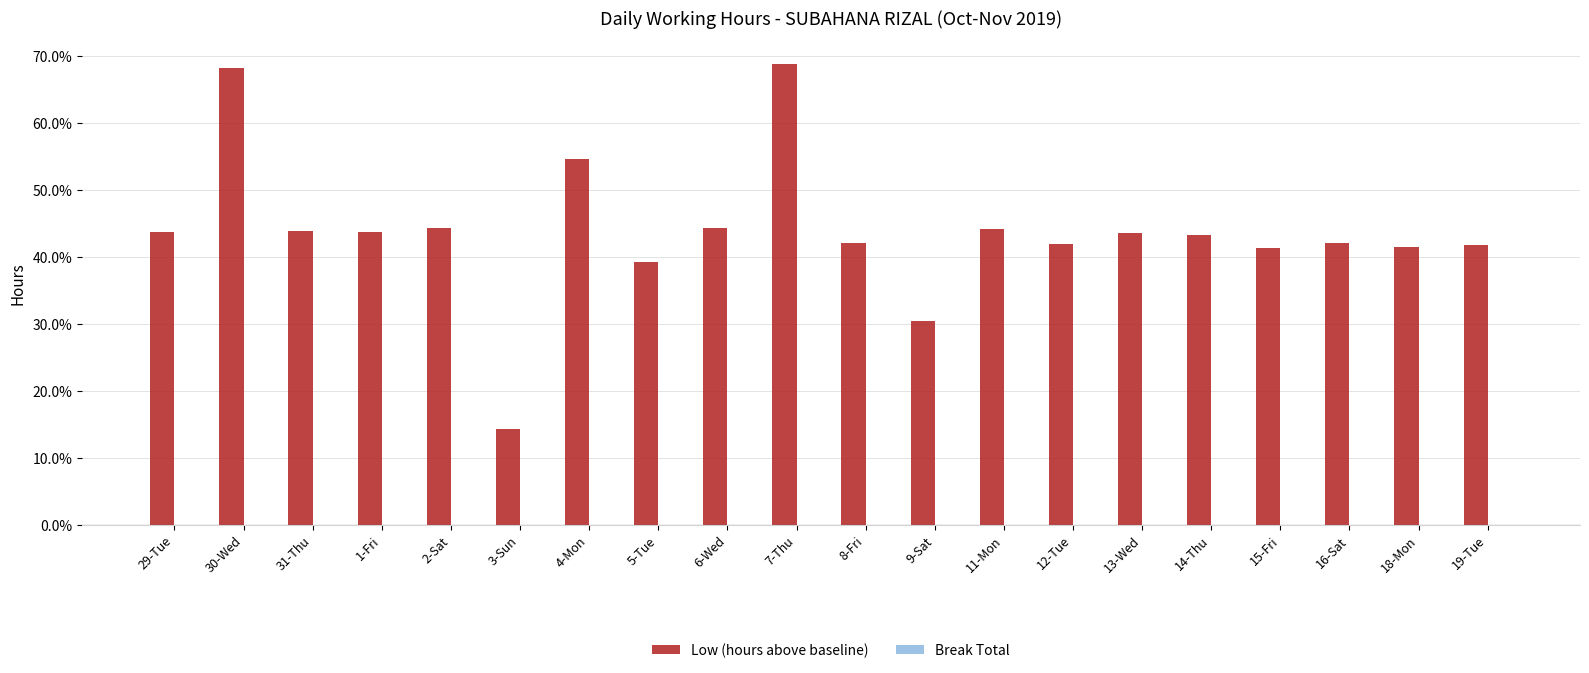

Are the bars horizontal?

No